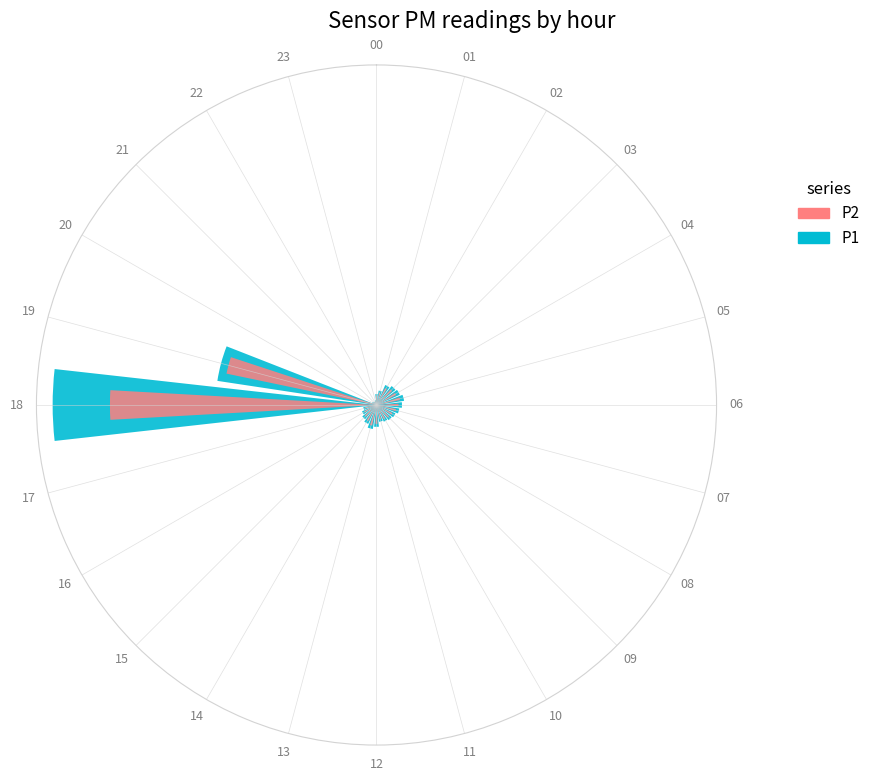

What is the difference between the P2 values at 12 and 03?

1.7